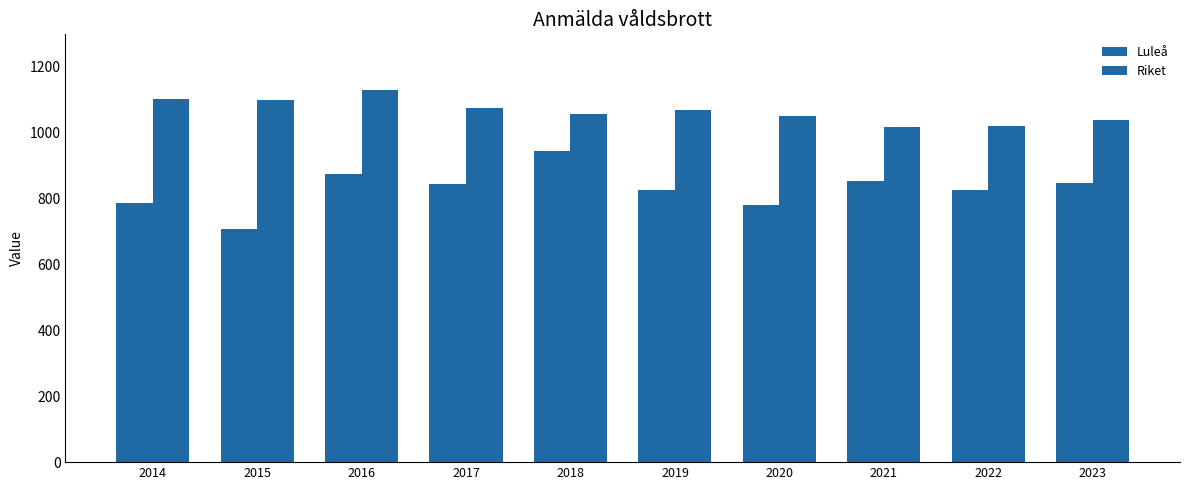

Are the bars horizontal?

No